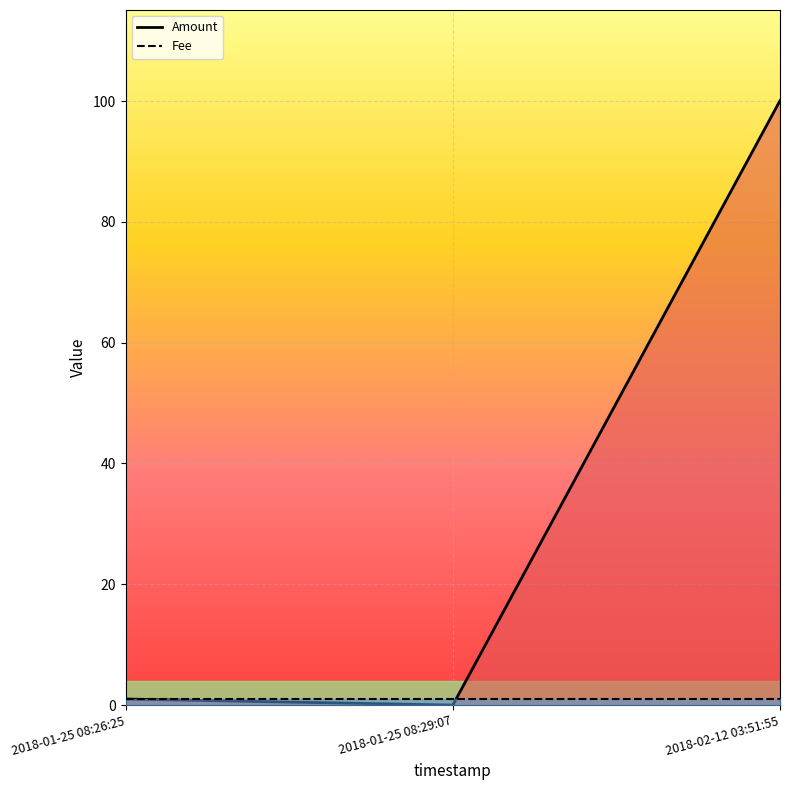

At how many categories does at least one series exceed 96?

1